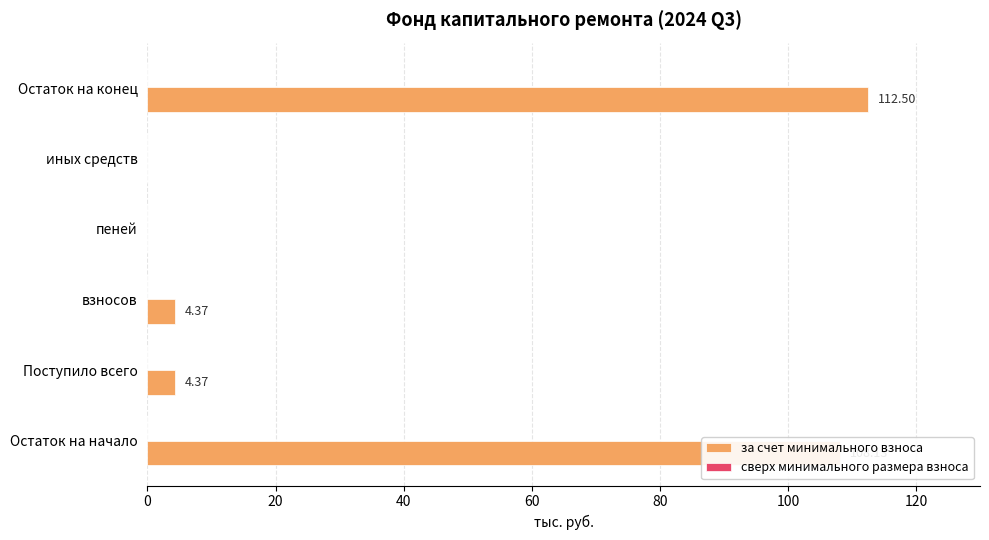

What is the change in value from Поступило всего to Остаток на конец?

+108.1